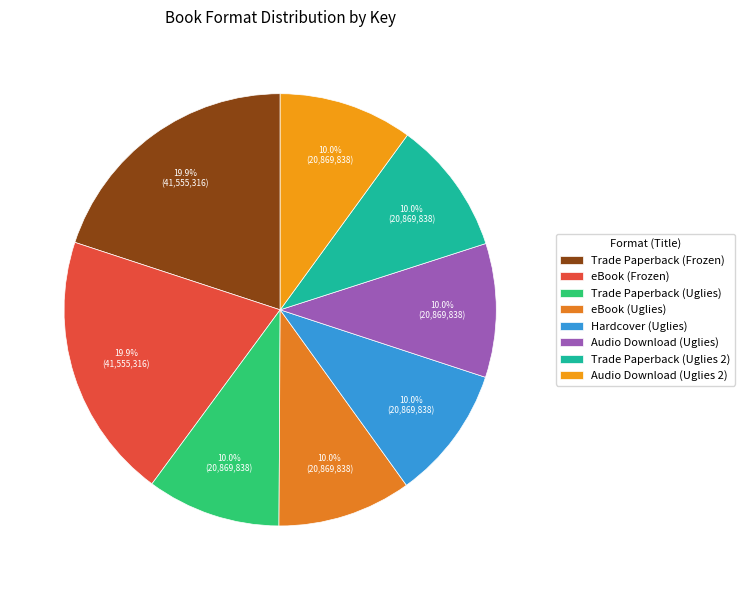

To the nearest percent, what percentage of the pie is Trade Paperback (Frozen)?

20%